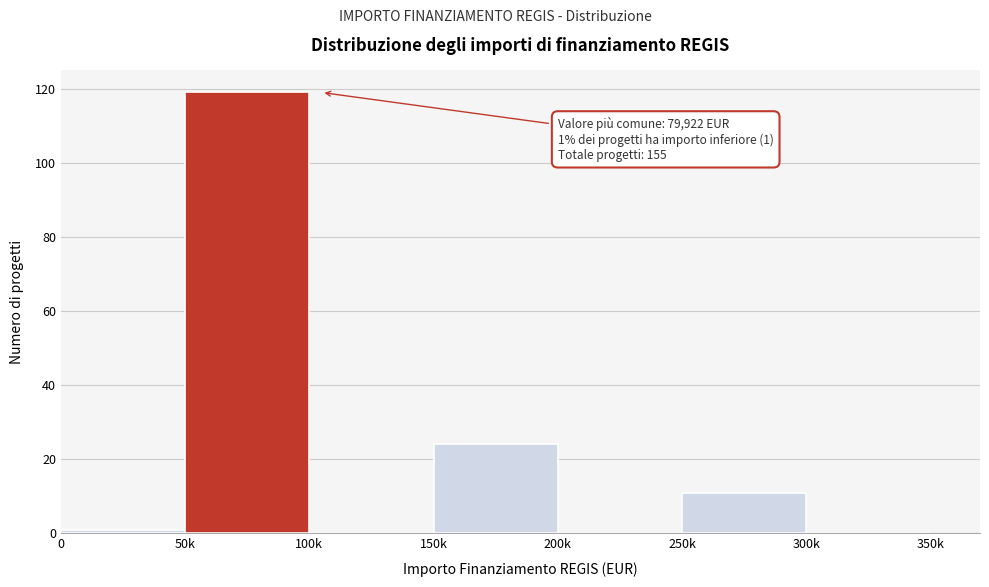

Reading left to right, transcribe all the data shown in this chart.

0=1	50k=119	100k=0	150k=24	200k=0	250k=11	300k=0